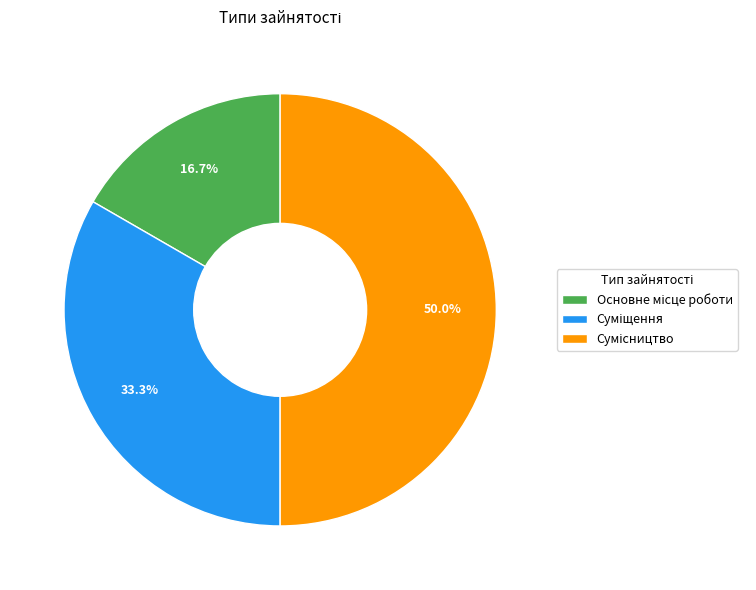

How many slices are in this pie chart?

3